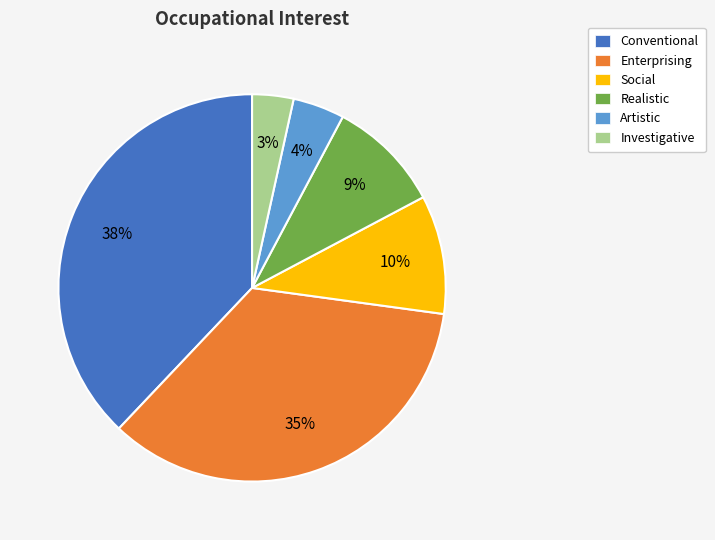

Which slice is the smallest?

Investigative